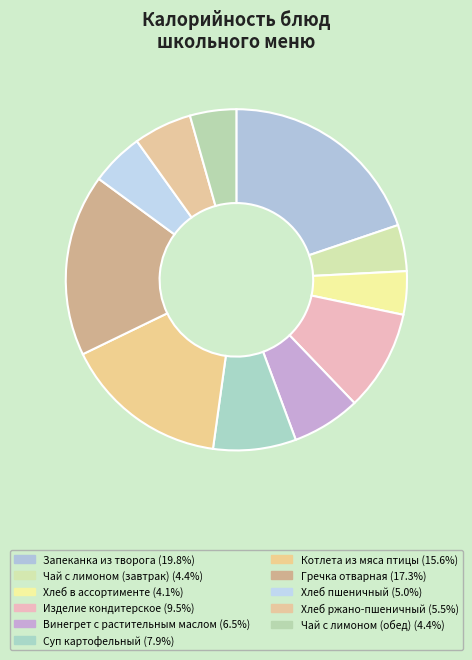

How many segments does this pie chart have?

11